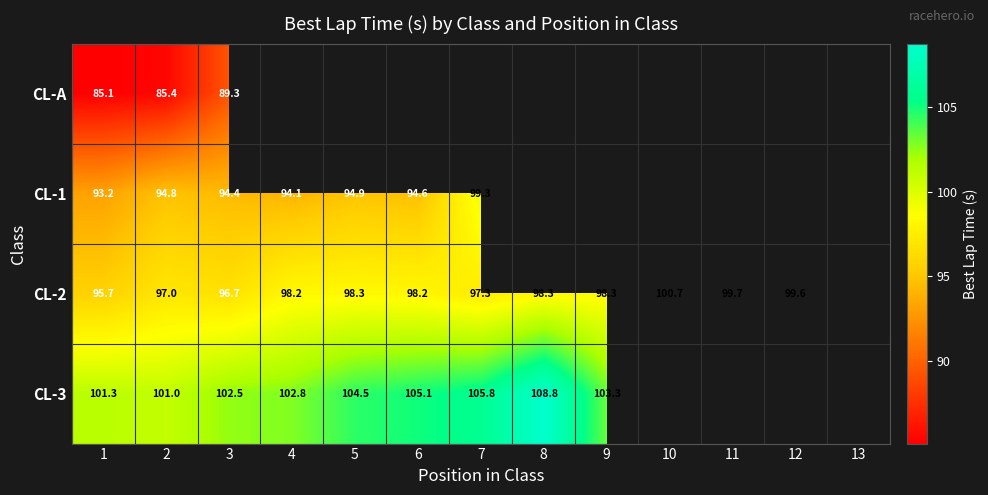

How many data points does each series have?

13